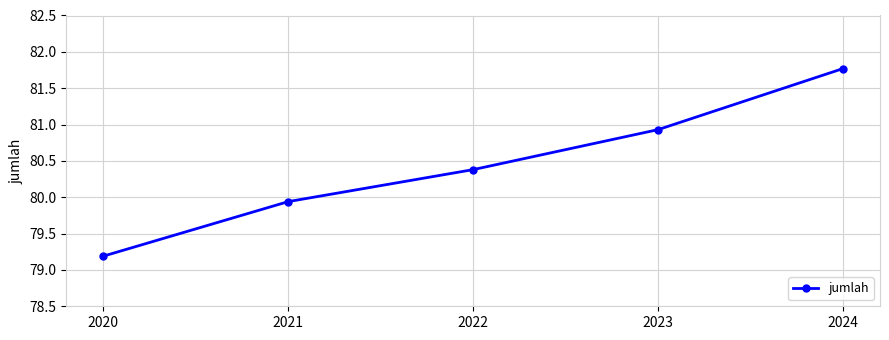

What is the approximate value at 2024?

81.8